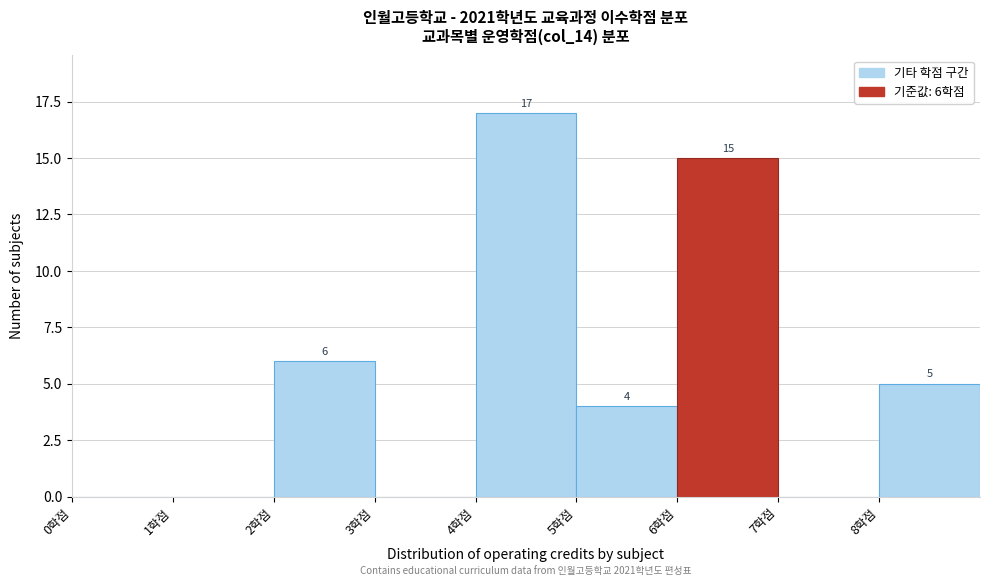

Over which range of the x-axis is the bar tallest?

4 to 5